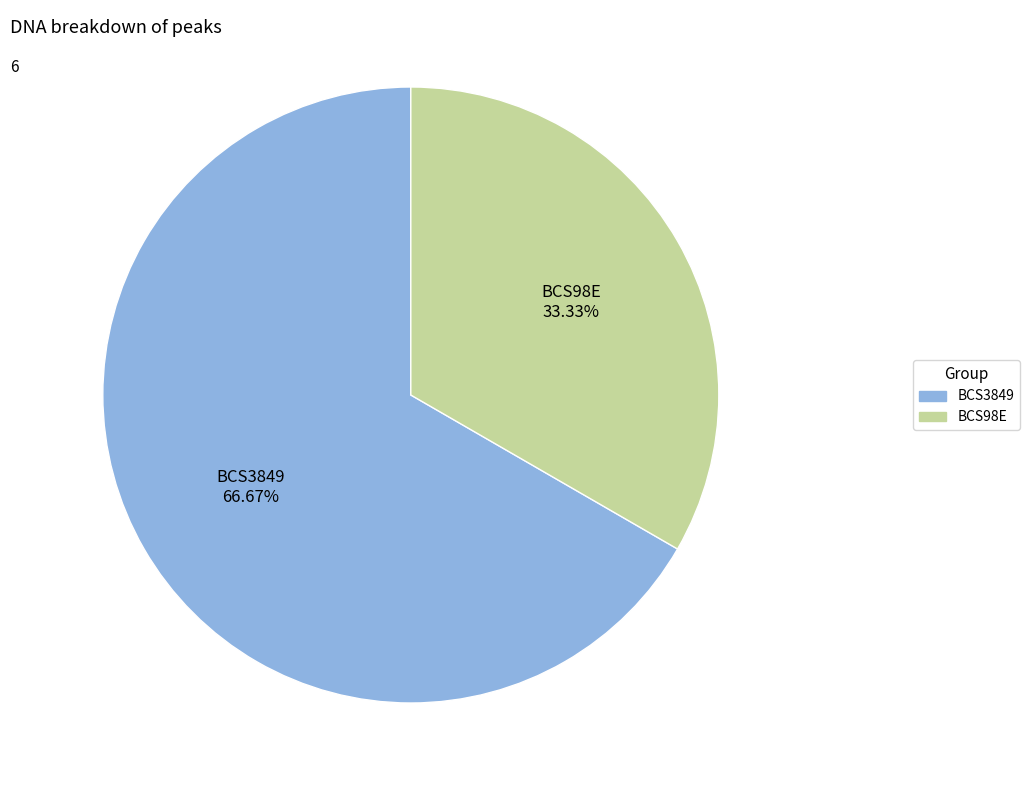

To the nearest percent, what is the difference between the BCS3849 and BCS98E slice percentages?

33%